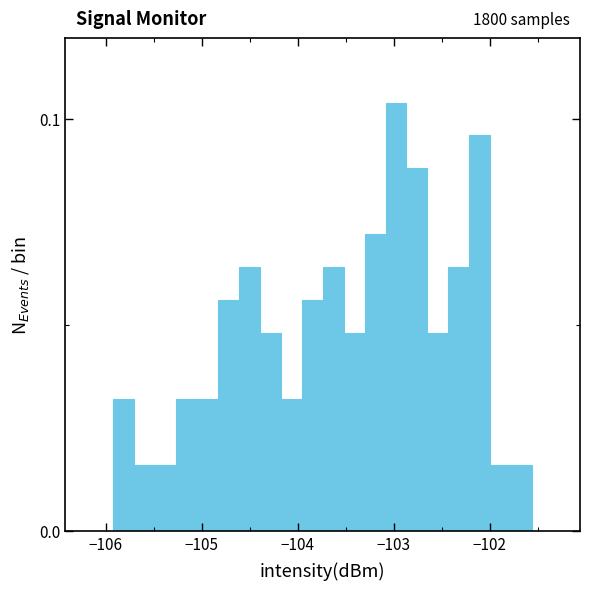

Around what value on the x-axis is the tallest bar? Give the approximate position of its centre, as read against the axis.

-103.0